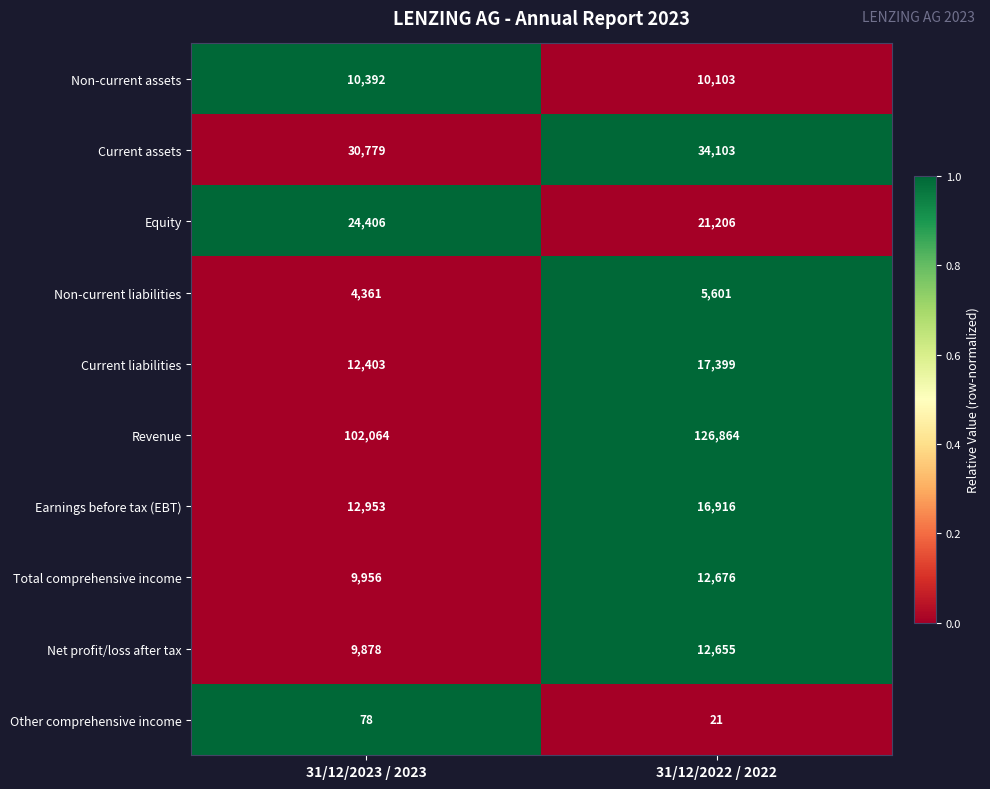

List the series in order of their peak value, lowest first.

Other comprehensive income, Non-current liabilities, Non-current assets, Net profit/loss after tax, Total comprehensive income, Earnings before tax (EBT), Current liabilities, Equity, Current assets, Revenue